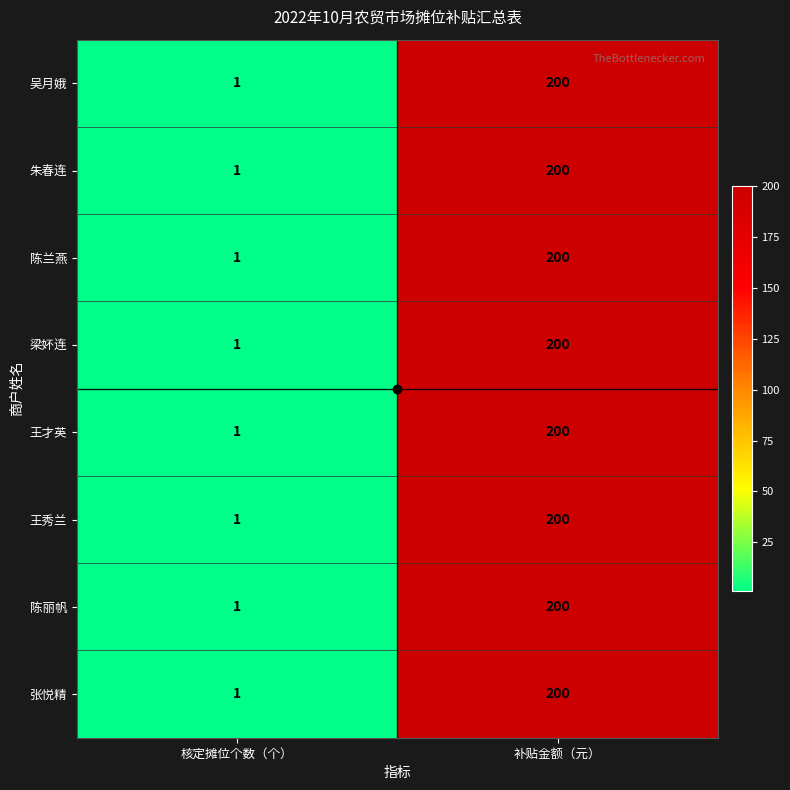

What is the difference between the maximum and minimum values in the 朱春连 series?

199